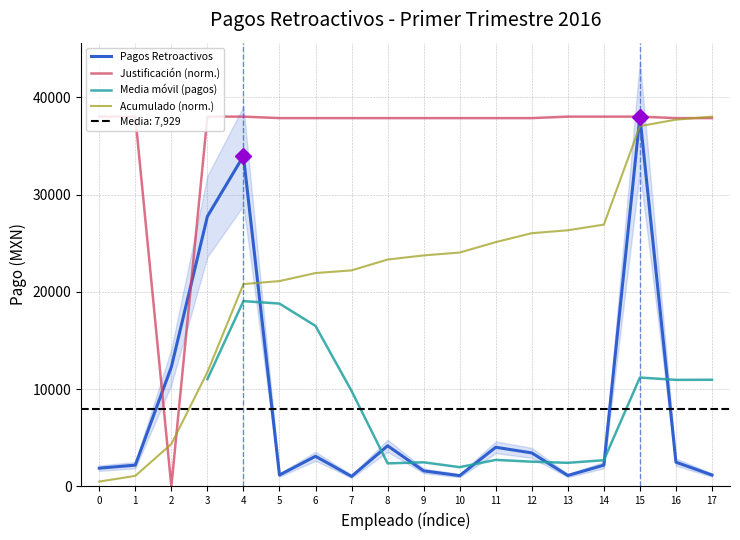

Is the value of Justificación (norm.) at 10 greater than the value of Acumulado (norm.) at 5?

Yes